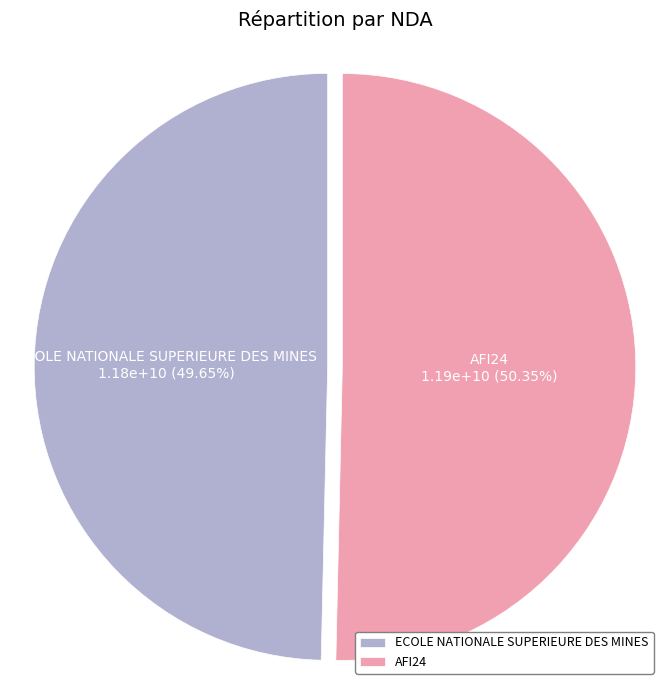

True or false: AFI24 accounts for 42% of the total.

False